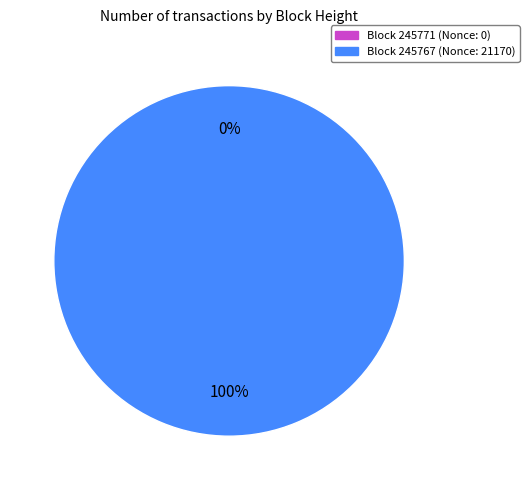

To the nearest percent, what portion does 245767 represent?

100%